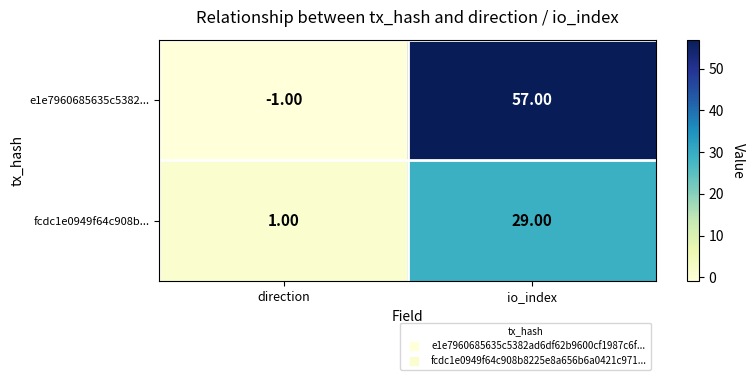

At which category is the sum across all series the highest?

io_index